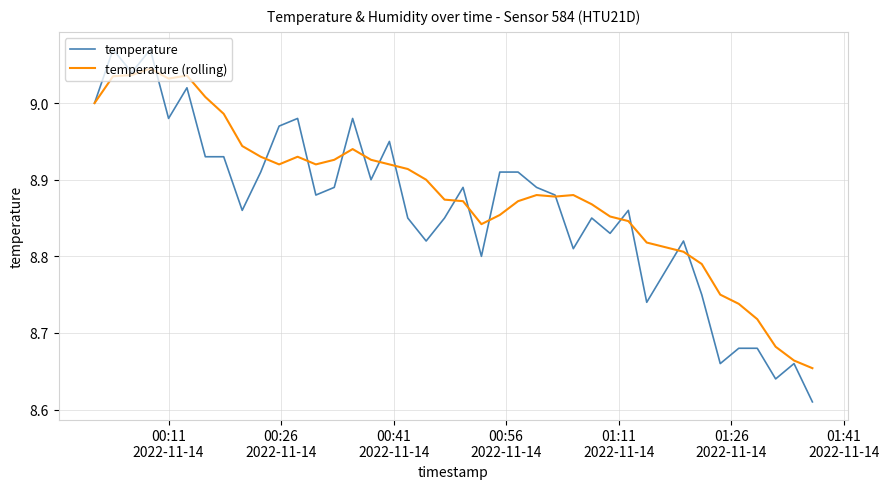

Which series has the widest spread of values?

temperature